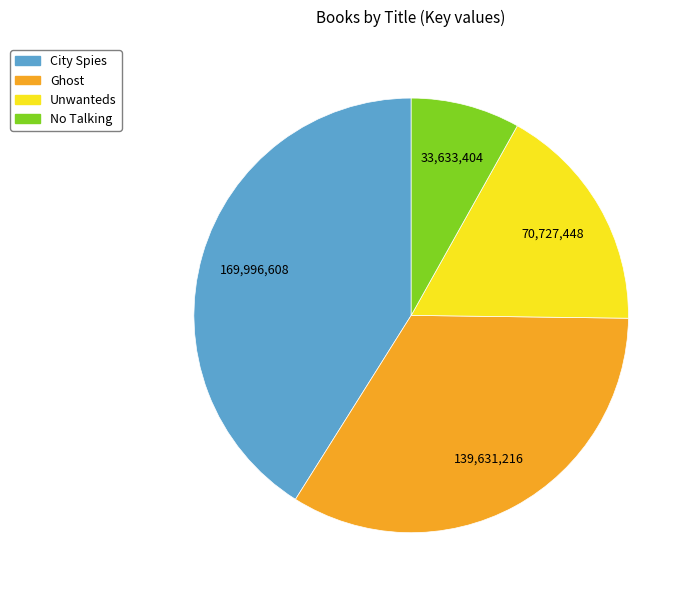

Is the sum of Unwanteds and City Spies greater than half?

Yes